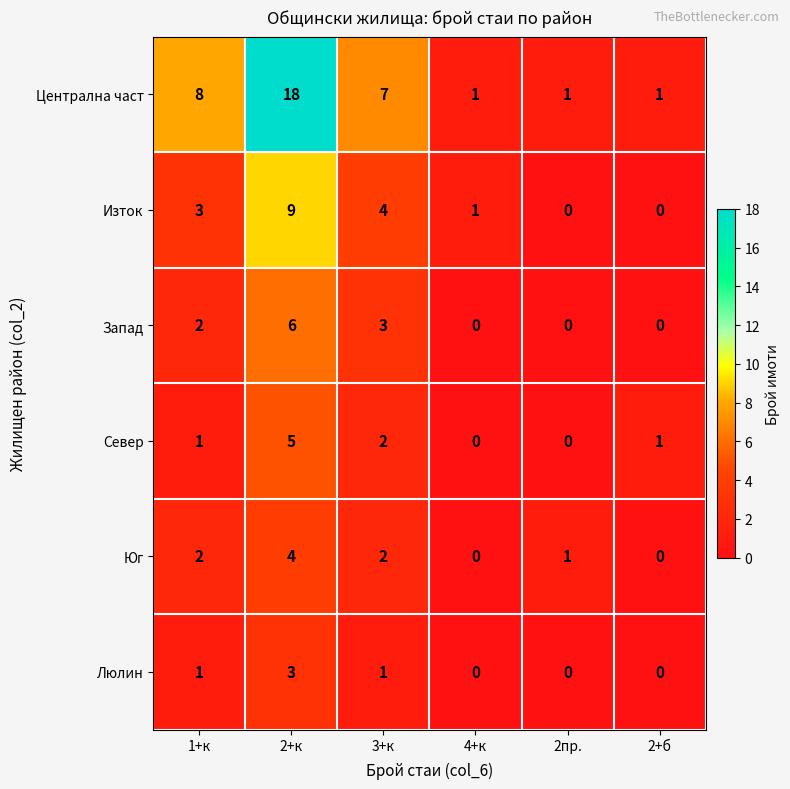

At how many categories does at least one series exceed 6?

3